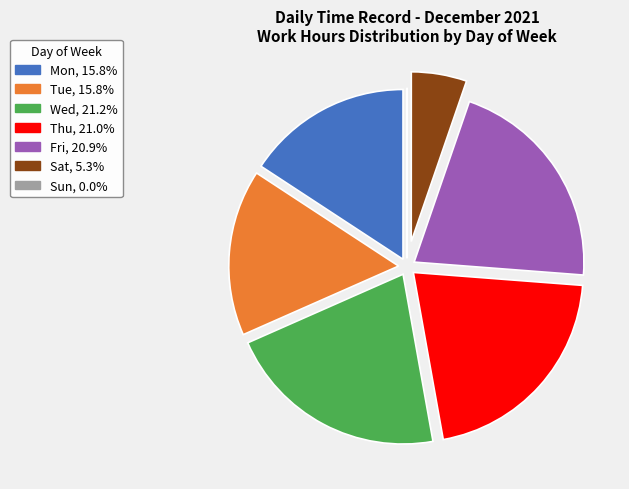

Does any single category account for the majority?

No